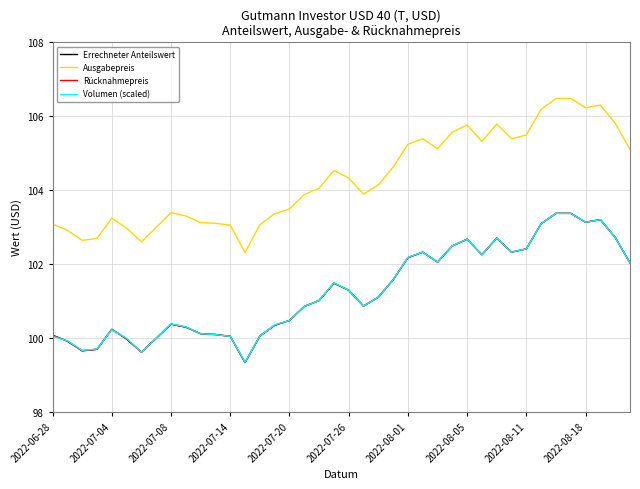

Reading left to right, list all the values displayed in this chart.

Errechneter Anteilswert: 100.1	99.9	99.7	99.7	100.2	100.0	99.6	100.0	100.4	100.3	100.1	100.1	100.0	99.3	100.0	100.3	100.5	100.8	101.0	101.5	101.3	100.9	101.1	101.6	102.2	102.3	102.0	102.5	102.7	102.2	102.7	102.3	102.4	103.1	103.4	103.4	103.1	103.2	102.7	102.0
Ausgabepreis: 103.1	102.9	102.6	102.7	103.2	103.0	102.6	103.0	103.4	103.3	103.1	103.1	103.0	102.3	103.1	103.4	103.5	103.9	104.0	104.5	104.3	103.9	104.1	104.6	105.2	105.4	105.1	105.6	105.8	105.3	105.8	105.4	105.5	106.2	106.5	106.5	106.2	106.3	105.8	105.1
Rücknahmepreis: 100.1	99.9	99.7	99.7	100.2	100.0	99.6	100.0	100.4	100.3	100.1	100.1	100.0	99.3	100.0	100.3	100.5	100.8	101.0	101.5	101.3	100.9	101.1	101.6	102.2	102.3	102.0	102.5	102.7	102.2	102.7	102.3	102.4	103.1	103.4	103.4	103.1	103.2	102.7	102.0
Volumen (scaled): 100.0	99.9	99.7	99.7	100.2	100.0	99.6	100.0	100.4	100.3	100.1	100.1	100.0	99.3	100.0	100.3	100.5	100.8	101.0	101.5	101.3	100.9	101.1	101.6	102.2	102.3	102.0	102.5	102.7	102.2	102.7	102.3	102.4	103.1	103.4	103.4	103.1	103.2	102.7	102.0